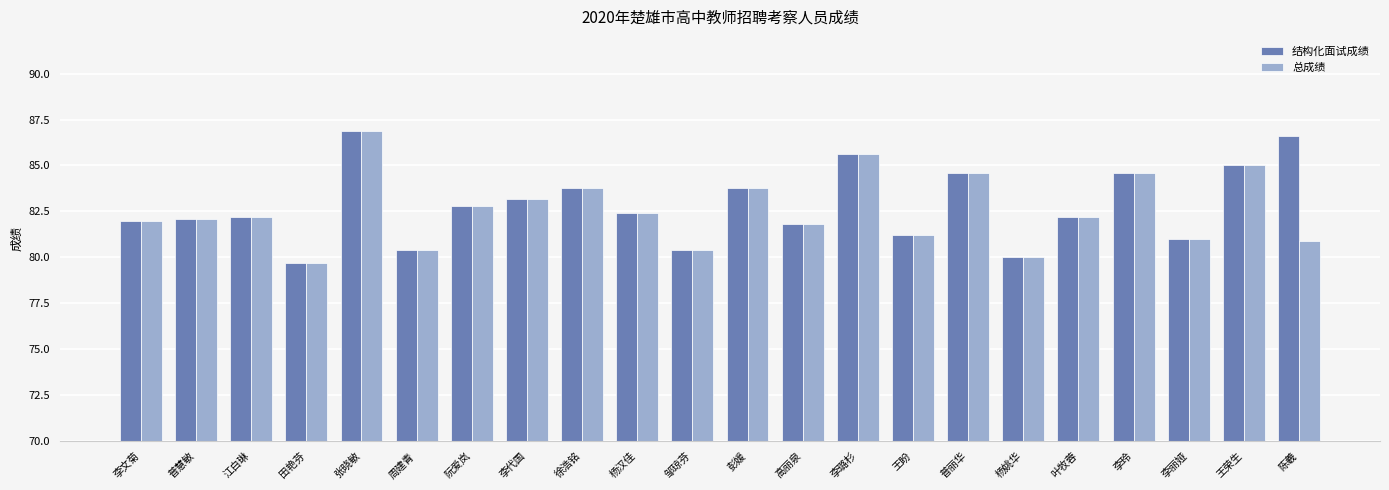

Which series has the largest total across all categories?

结构化面试成绩